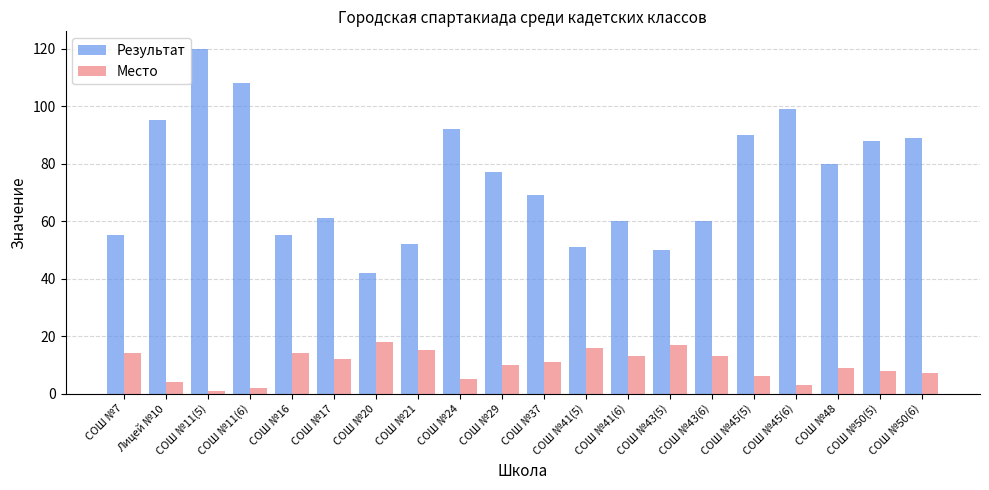

List the series in order of their peak value, highest first.

Результат, Место